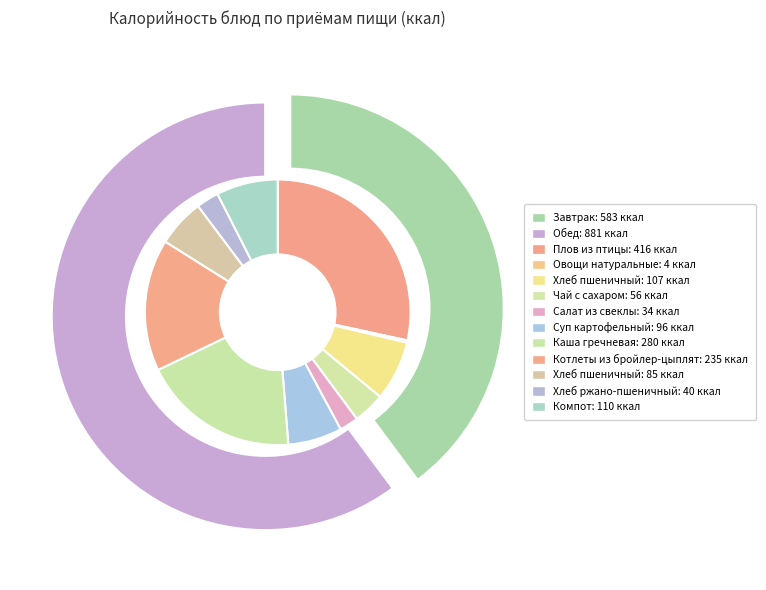

Approximately how many times larger is the value at Обед compared to Завтрак?

1.5